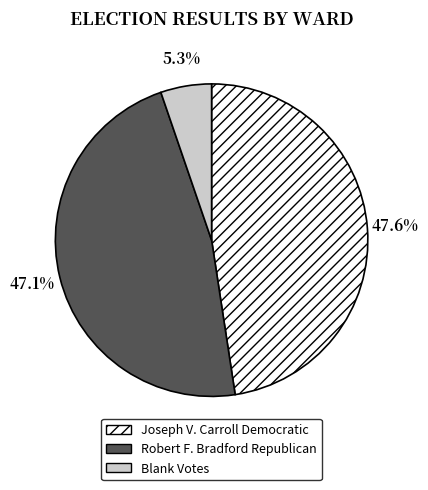

Count the number of slices in the pie.

3